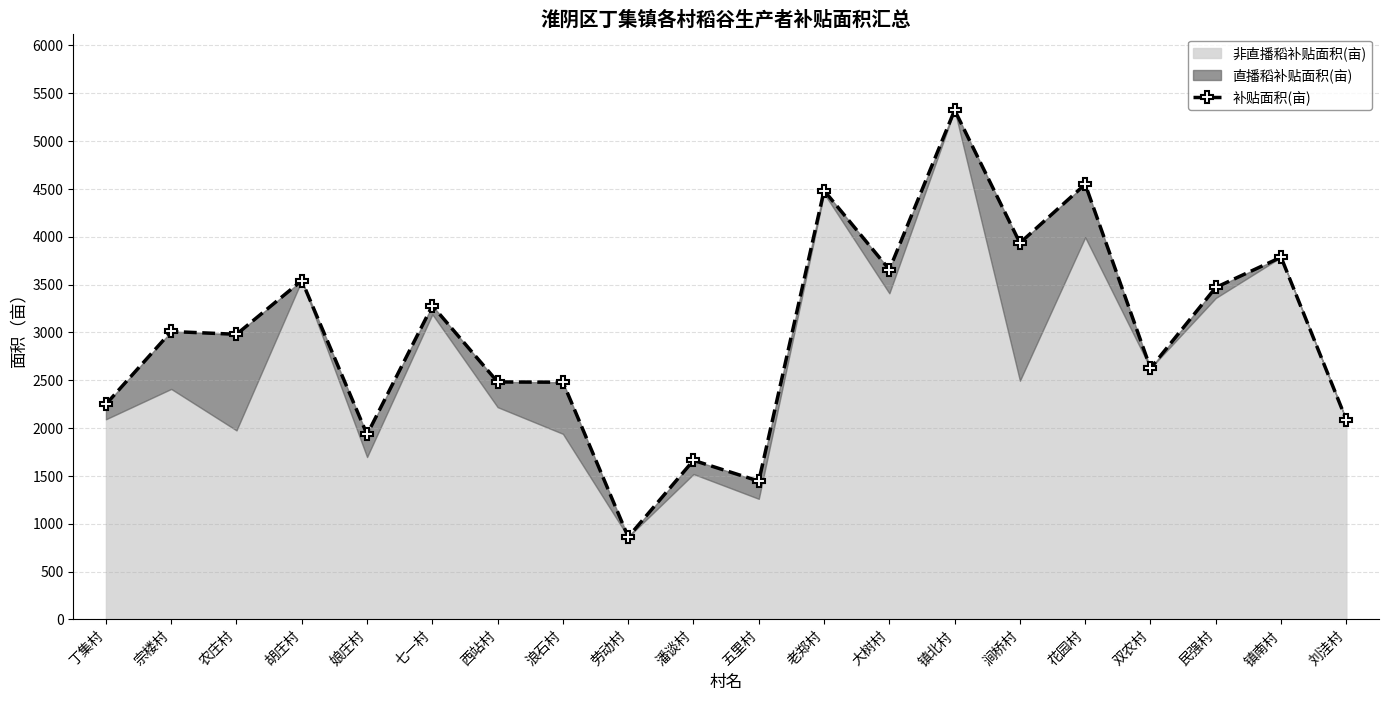

What is the label of the 11th point from the right?

潘谈村